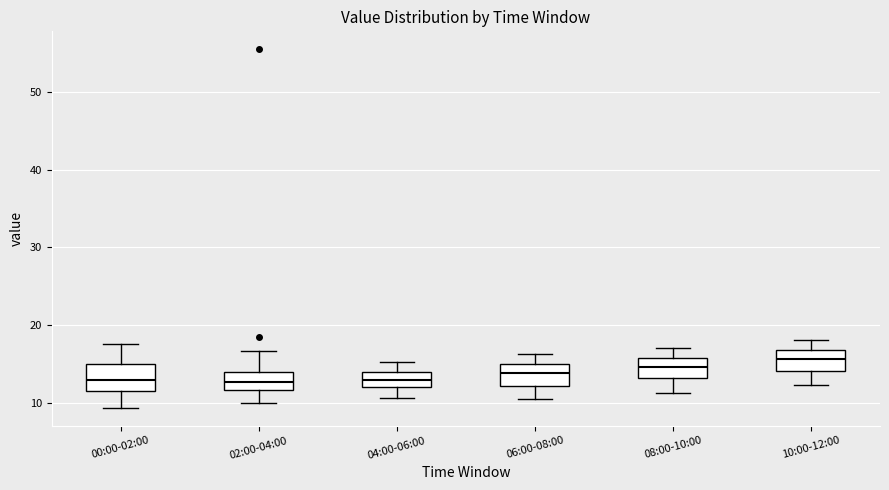

Reading left to right, transcribe this box plot: for each box, give where its median line is, the range the box spans, and where its two whiskers end, as read against the y-axis. The values are not printed on the chart, so give them approximately, as read against the axis.

00:00-02:00: median 13, box 12 to 15, whiskers 9 to 18
02:00-04:00: median 13, box 12 to 14, whiskers 10 to 17
04:00-06:00: median 13, box 12 to 14, whiskers 11 to 15
06:00-08:00: median 14, box 12 to 15, whiskers 10 to 16
08:00-10:00: median 15, box 13 to 16, whiskers 11 to 17
10:00-12:00: median 16, box 14 to 17, whiskers 12 to 18